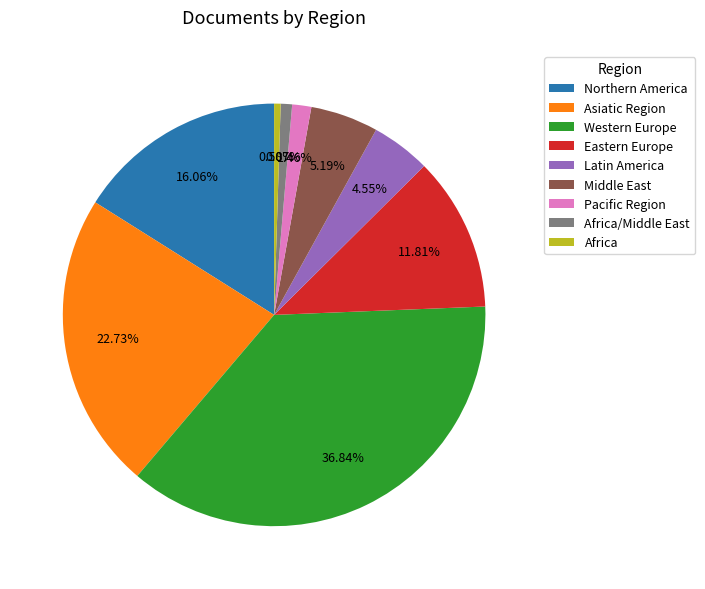

To the nearest percent, what is the average slice percentage?

11%